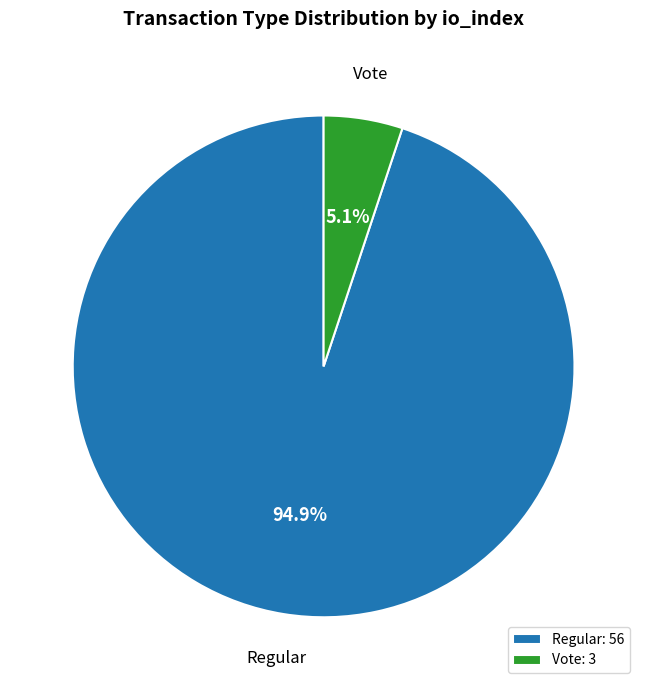

Is the sum of Regular: 56 and Vote: 3 greater than half?

Yes